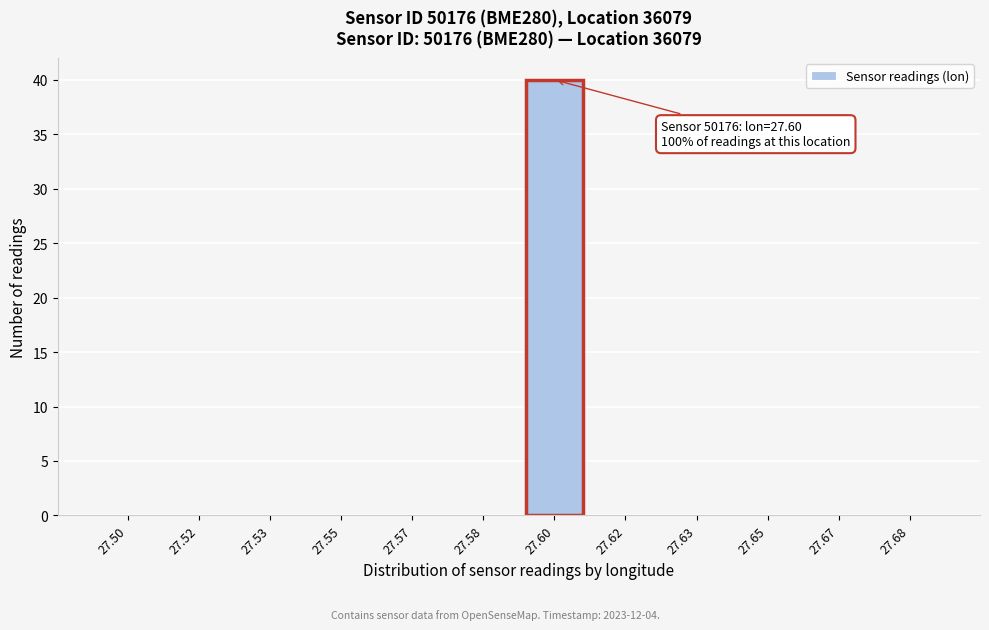

Reading left to right, list all the values displayed in this chart.

27.50=0	27.52=0	27.53=0	27.55=0	27.57=0	27.58=0	27.60=40	27.62=0	27.63=0	27.65=0	27.67=0	27.68=0